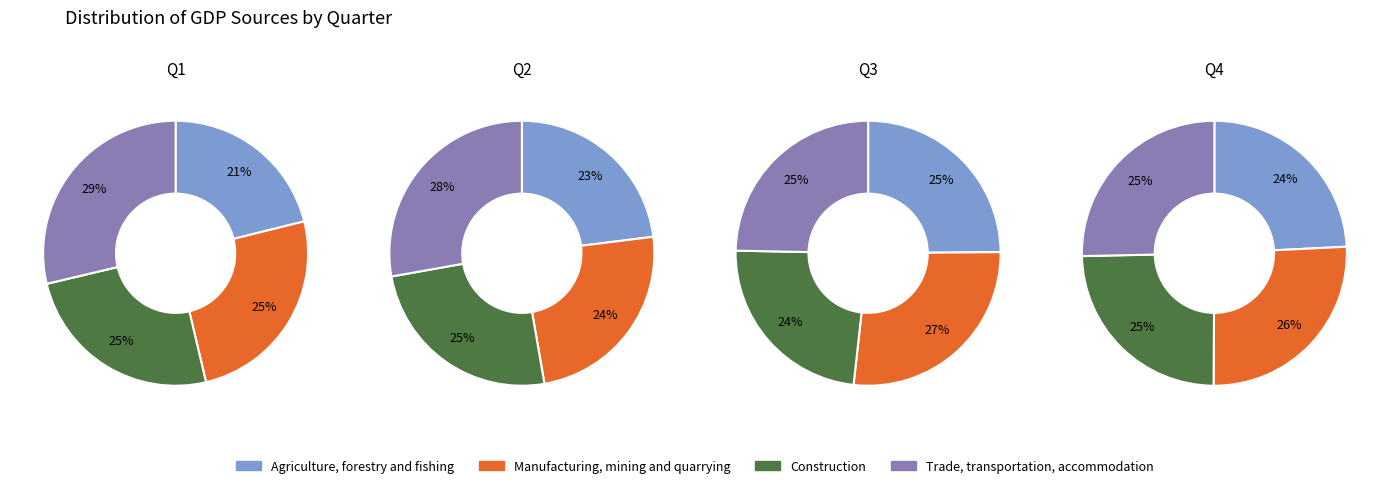

Between 0 and 3, which is larger?

3